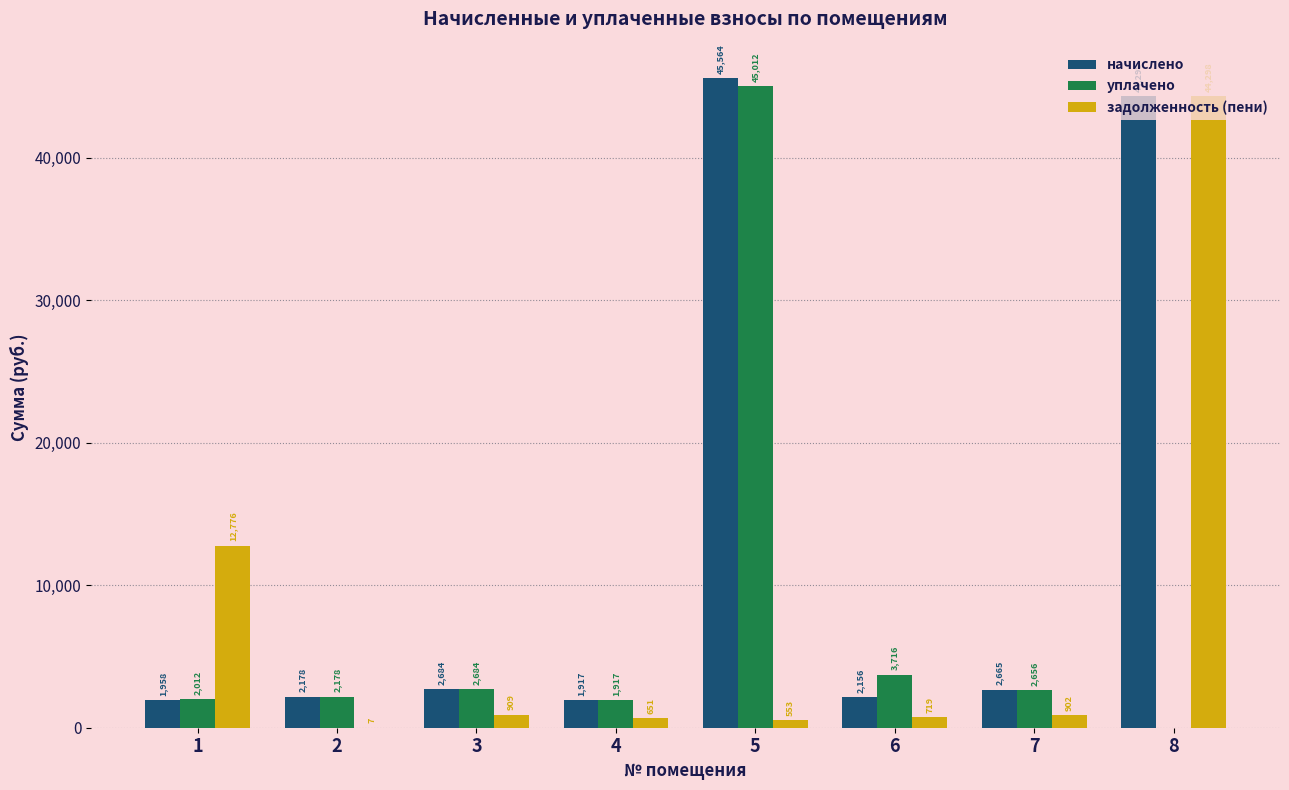

What value does the начислено series have at 6?

2155.6